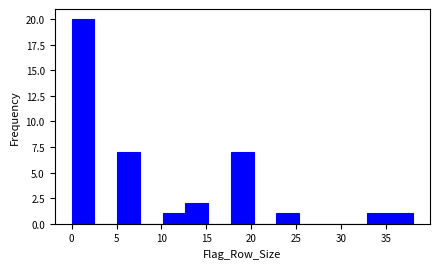

Reading left to right, transcribe this chart: for each bar, give the range it covers on the x-axis and its height. Neither the bar edges nor the heights are printed on the chart, so give them approximately, as read against the axes.

0.0 to 2.5: 20
2.5 to 5.0: 0
5.0 to 7.5: 7
7.5 to 10.0: 0
10.0 to 12.5: 1
12.5 to 15.0: 2
15.0 to 17.5: 0
17.5 to 20.5: 7
20.5 to 23.0: 0
23.0 to 25.5: 1
25.5 to 28.0: 0
28.0 to 30.5: 0
30.5 to 33.0: 0
33.0 to 35.5: 1
35.5 to 38.0: 1